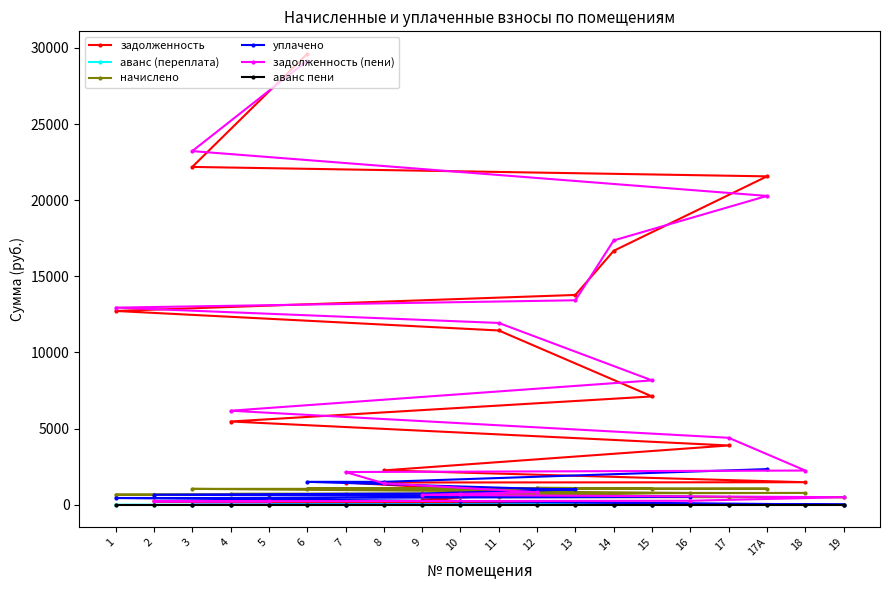

What is the sum of the задолженность values at 6 and 11?

41051.6